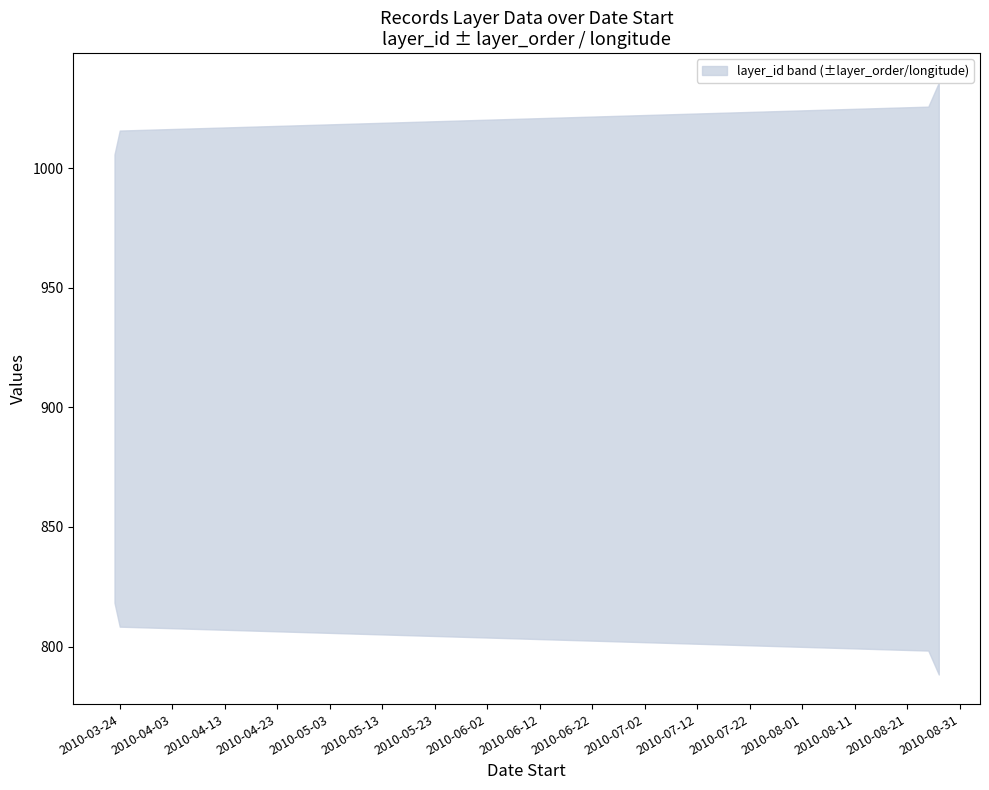

Rank the categories by layer_order value from highest to lowest.

2010-08-27, 2010-08-25, 2010-03-24, 2010-03-23, 2010-03-23